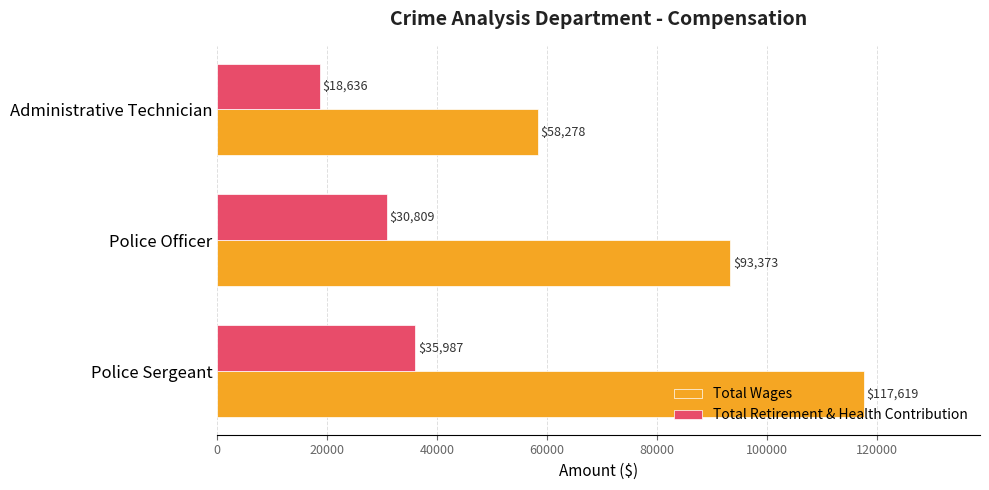

The value of Total Wages at Administrative Technician is 58278. True or false?

True